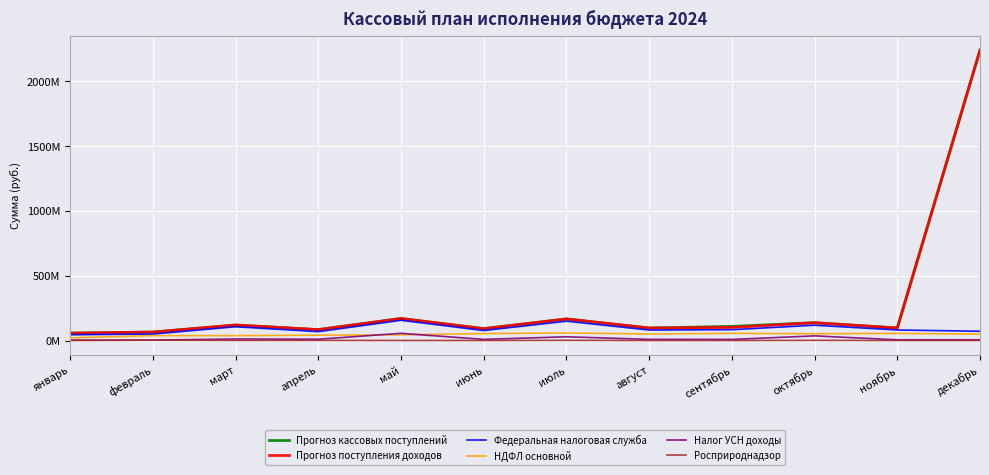

What is the label of the 11th point from the right?

февраль